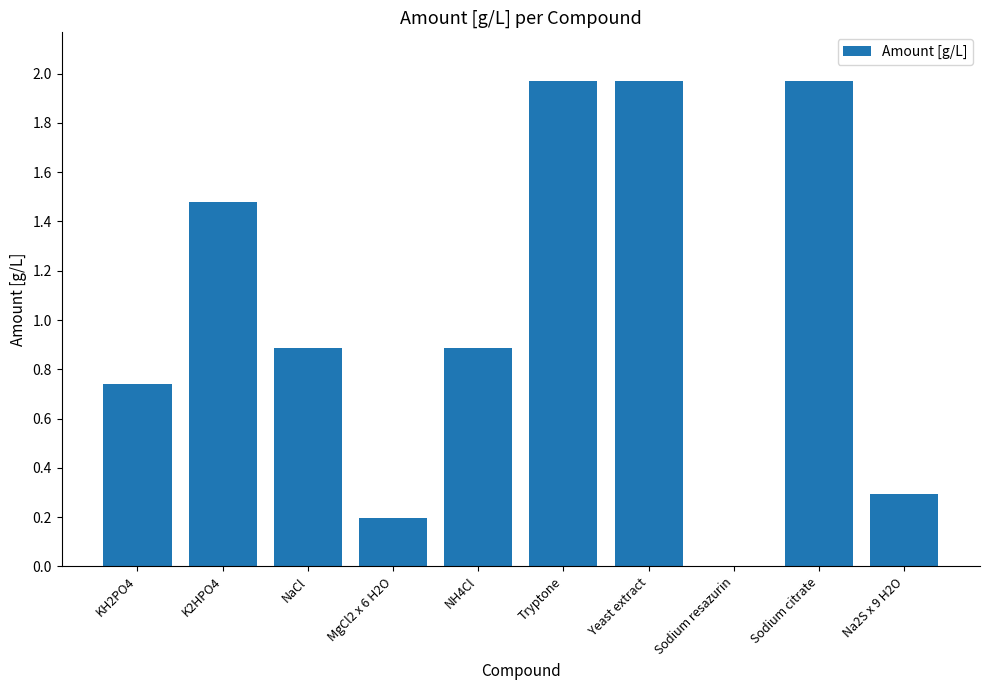

What is the sum of all values?

10.4